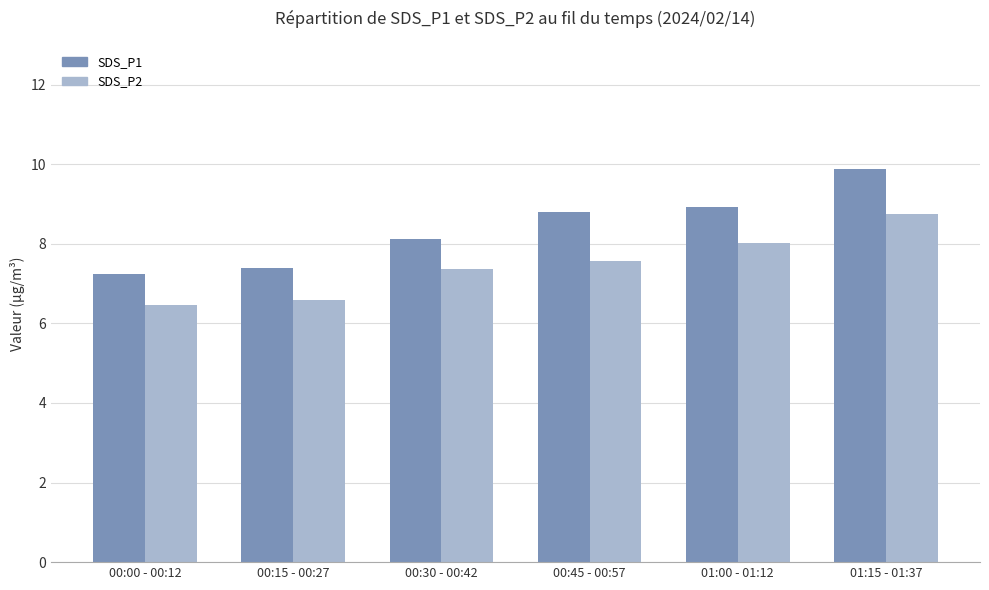

What are all the series names shown in the legend?

SDS_P1, SDS_P2